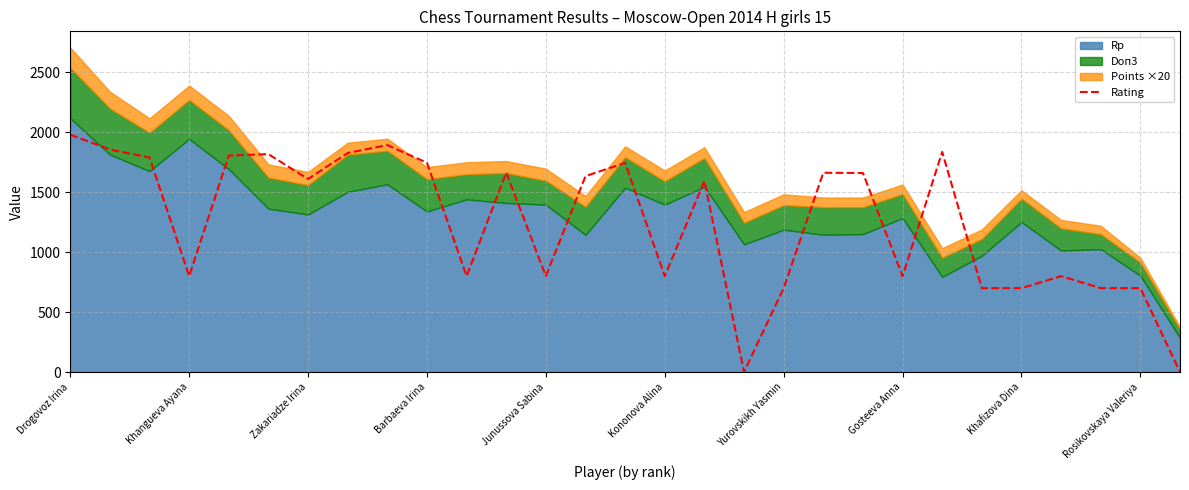

How many interior local peaks (higher than both neighbors) does the data have?

8